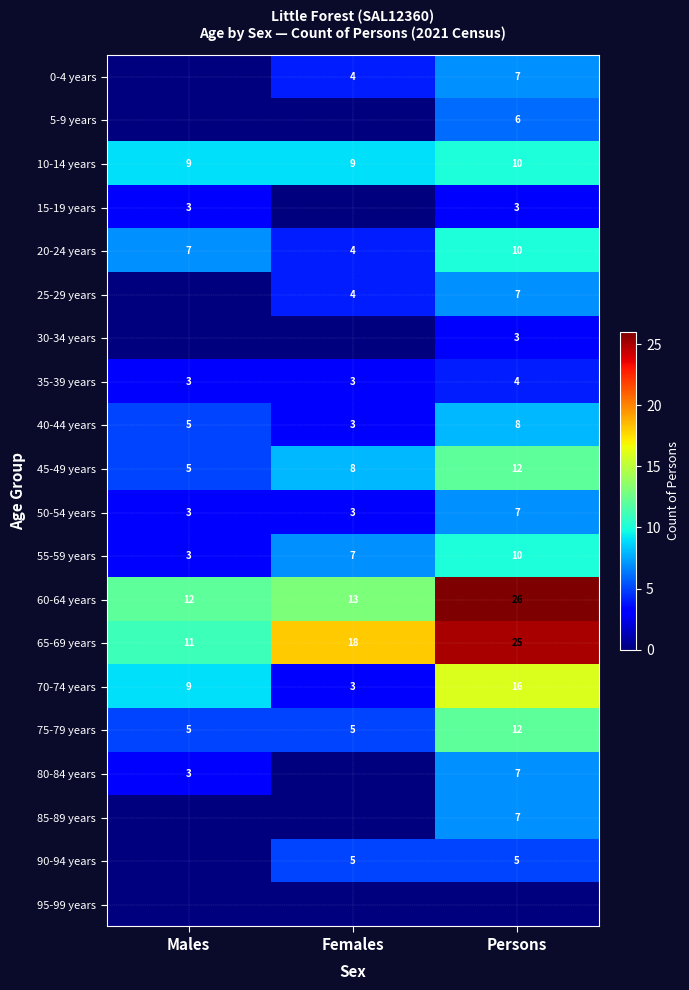

How many values in the 20-24 years series are below 7?

1